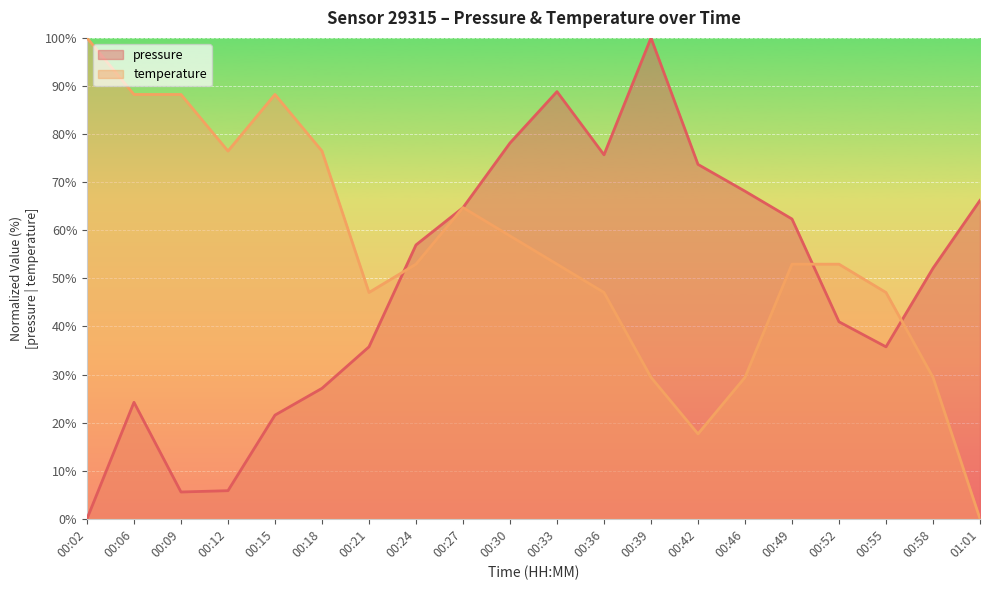

Is the value of temperature at 00:12 greater than the value of pressure at 00:55?

Yes